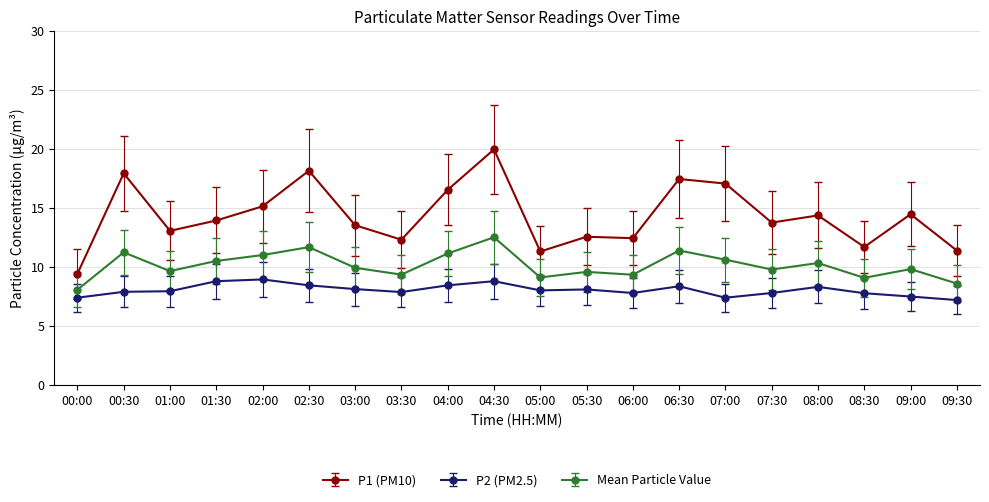

True or false: P1 (PM10) and Mean Particle Value cross at least once.

False